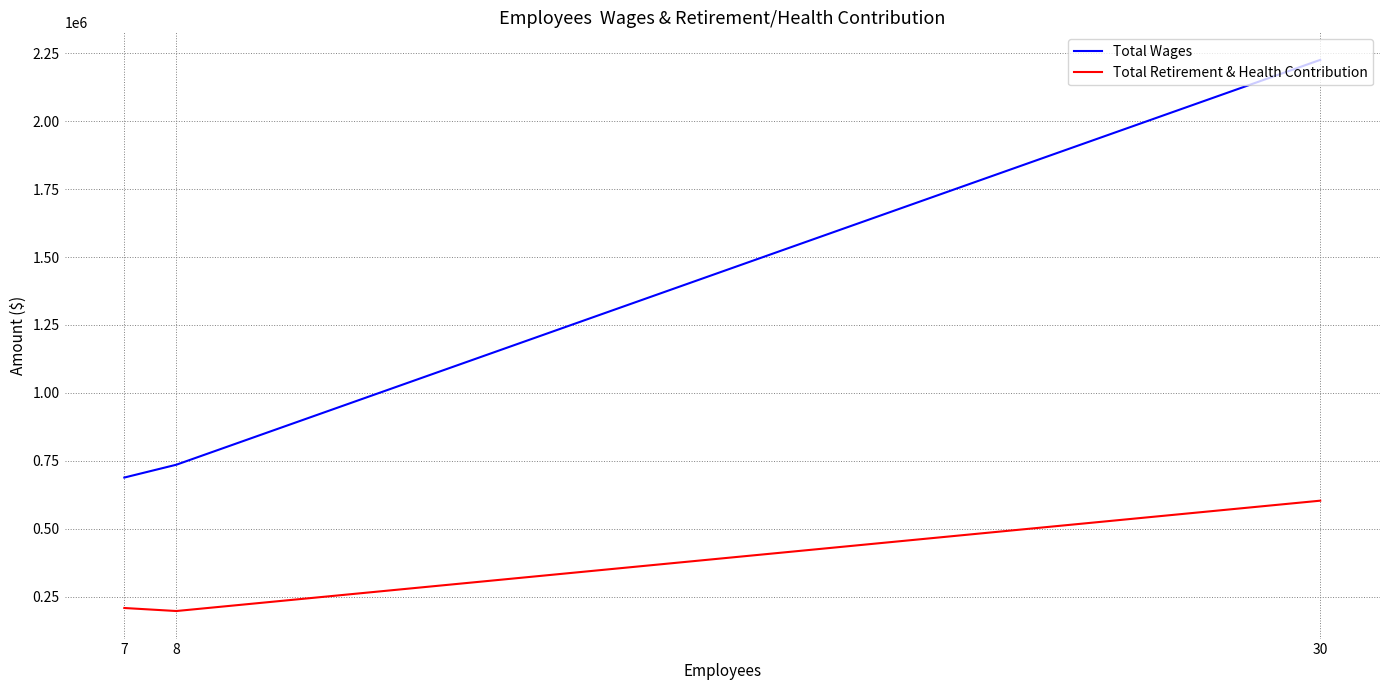

How many data points in Total Wages are less than 735461?

1